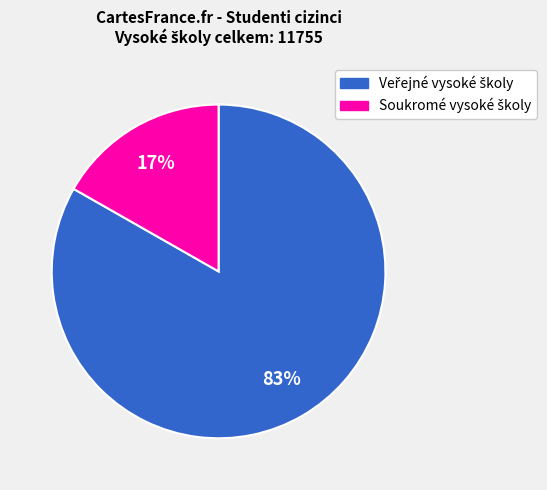

Is there any slice that represents more than half of the pie?

Yes